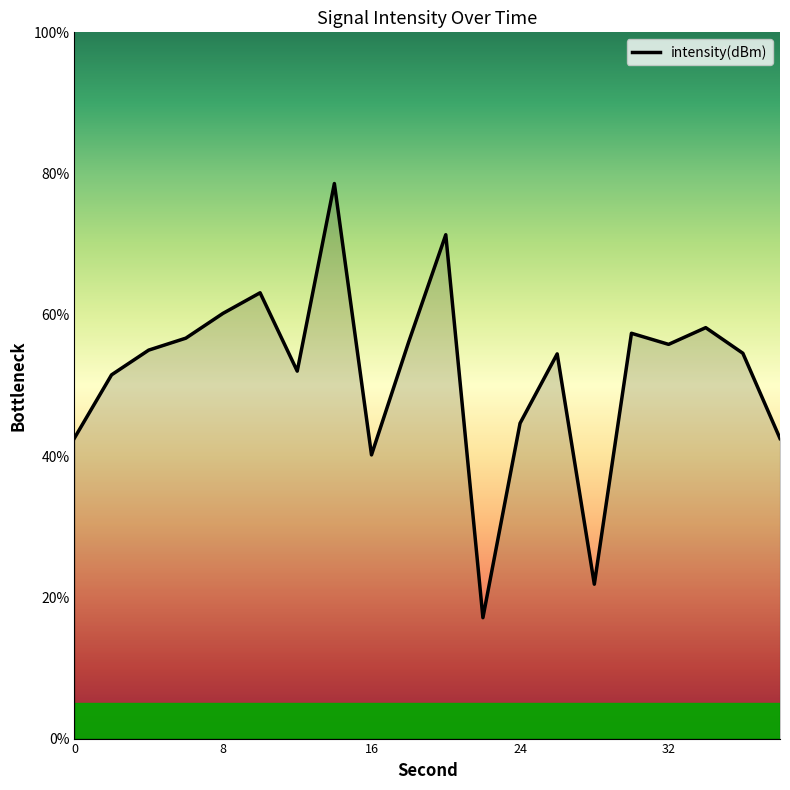

True or false: the data has more than 2 interior local peaks.

True